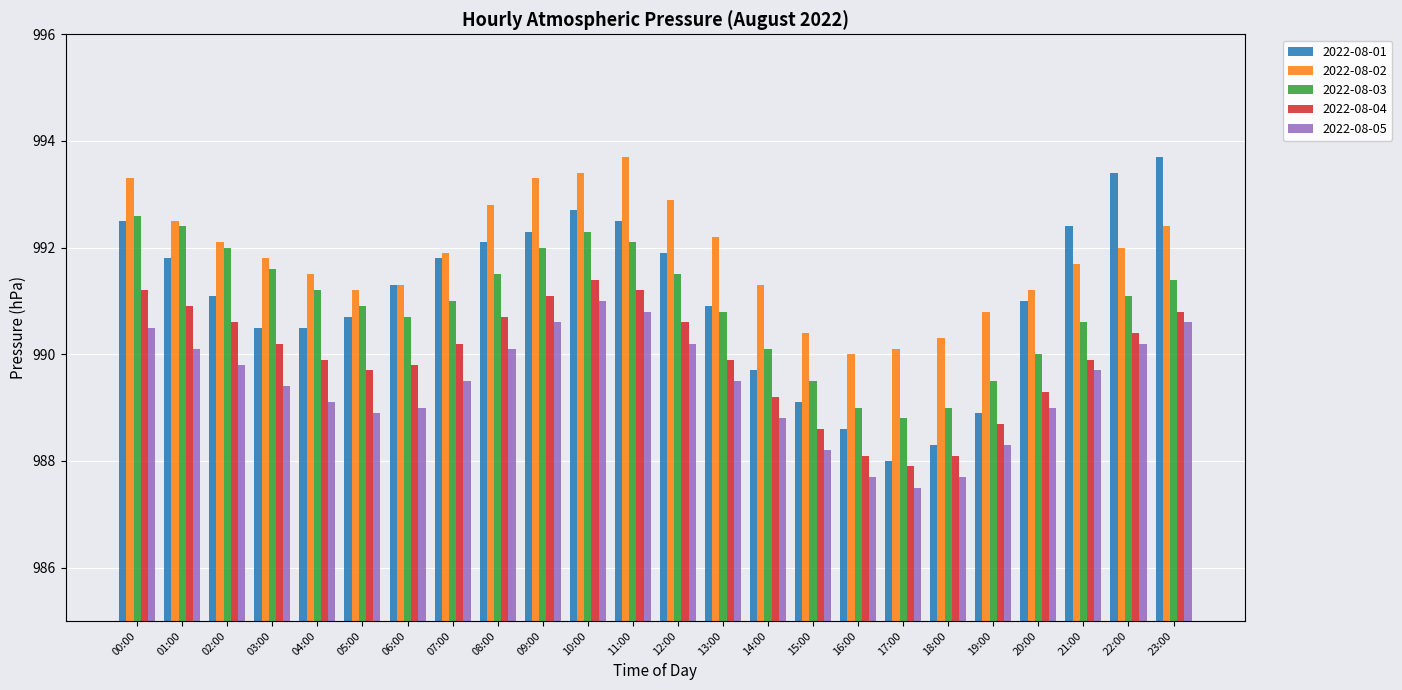

At how many categories does at least one series exceed 989?

24